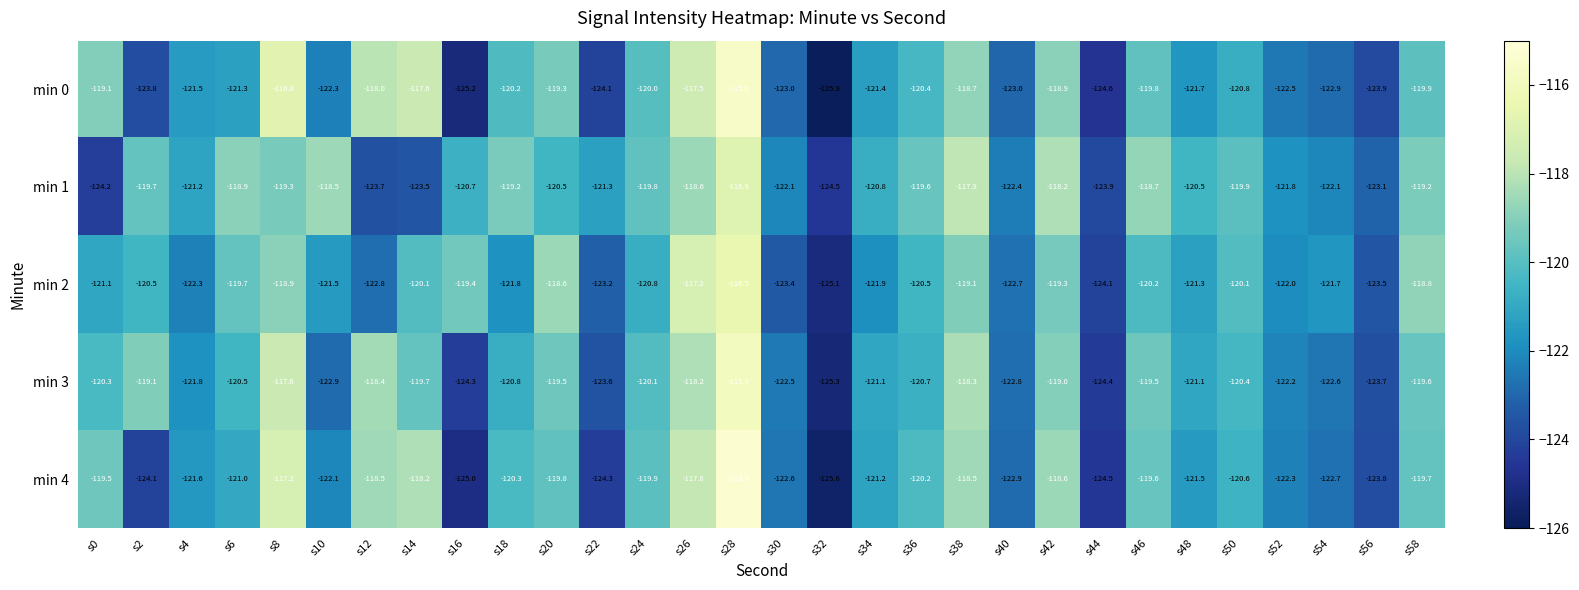

At which category is the sum across all series the highest?

s28